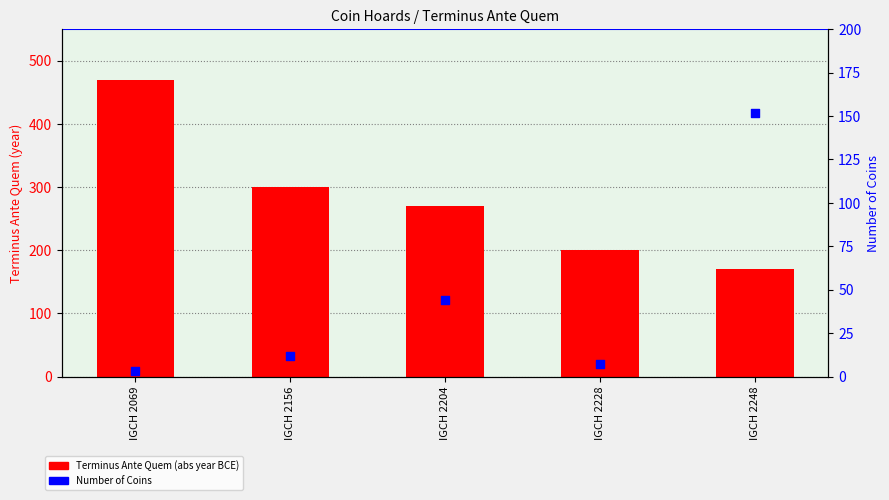

Which series contains the highest Y value?

Terminus Ante Quem (abs year BCE)